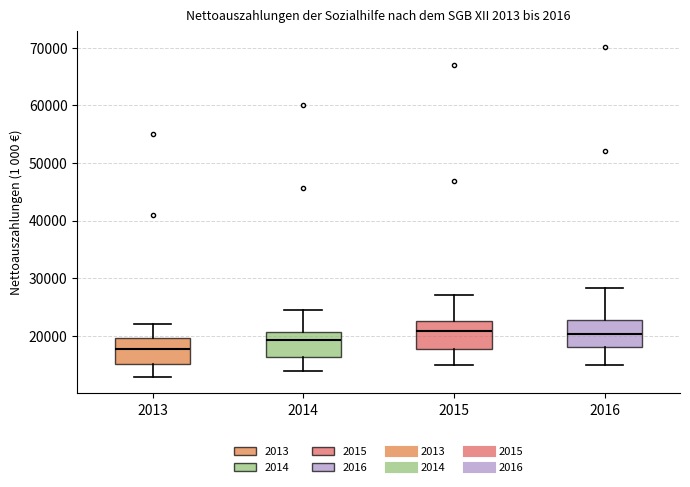

Reading left to right, read every box against the y-axis: the position of its median line, the range the box covers, and the ends of its whiskers. The values are not printed on the chart, so give them approximately, as read against the axis.

2013: median 18000, box 15000 to 20000, whiskers 13000 to 22000
2014: median 19000, box 16000 to 21000, whiskers 14000 to 24000
2015: median 21000, box 18000 to 23000, whiskers 15000 to 27000
2016: median 20000, box 18000 to 23000, whiskers 15000 to 28000